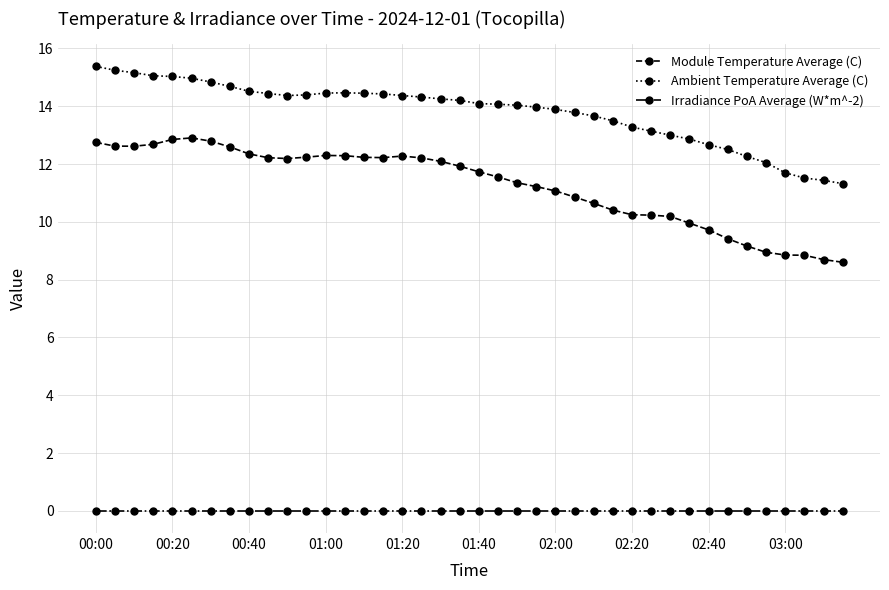

True or false: Module Temperature Average (C) has more than 0 interior local peaks.

True